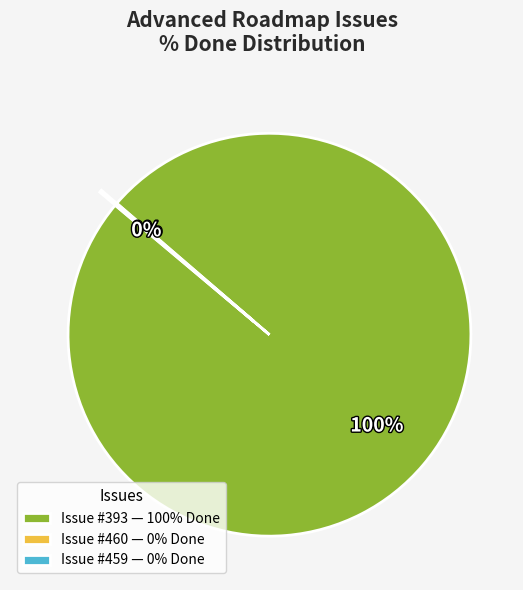

Is there any slice that represents more than half of the pie?

Yes